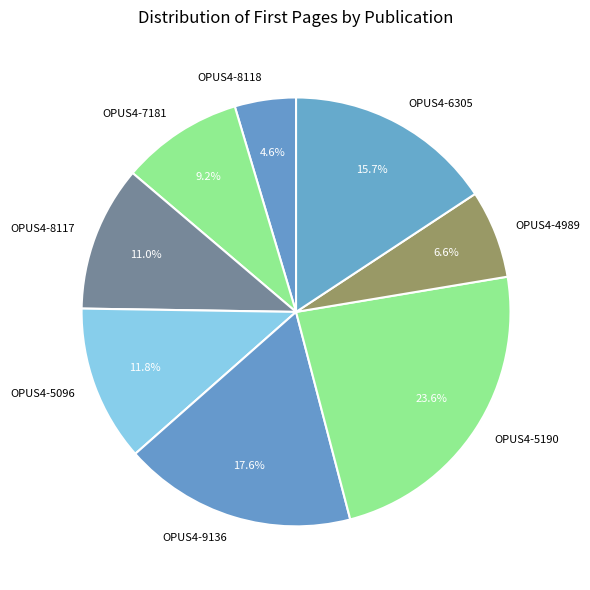

Is OPUS4-8117 the majority of the pie?

No